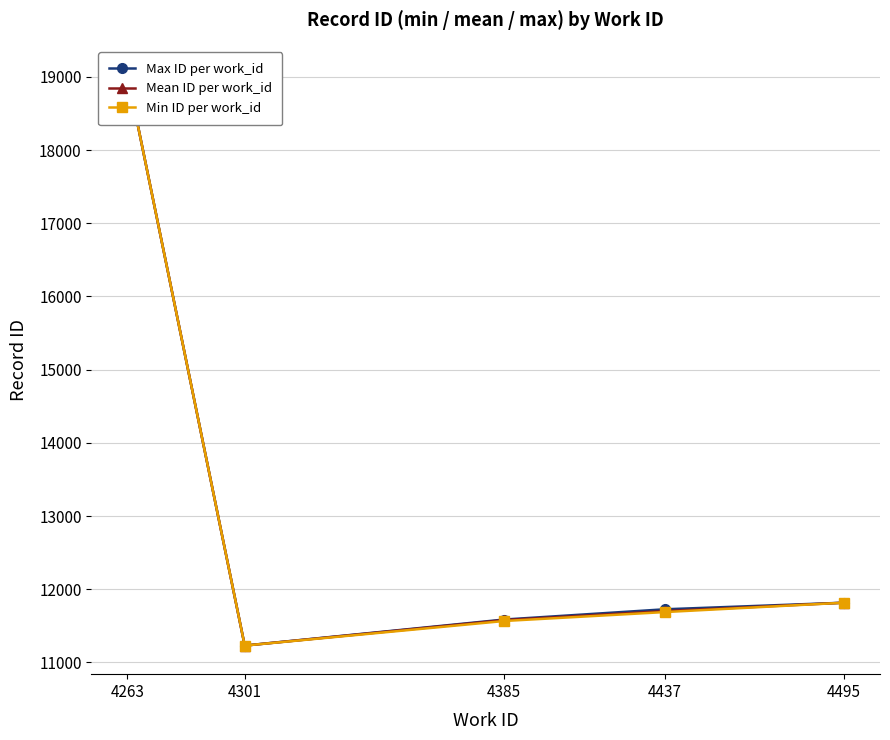

Where is the first local minimum for Max ID per work_id?

4301